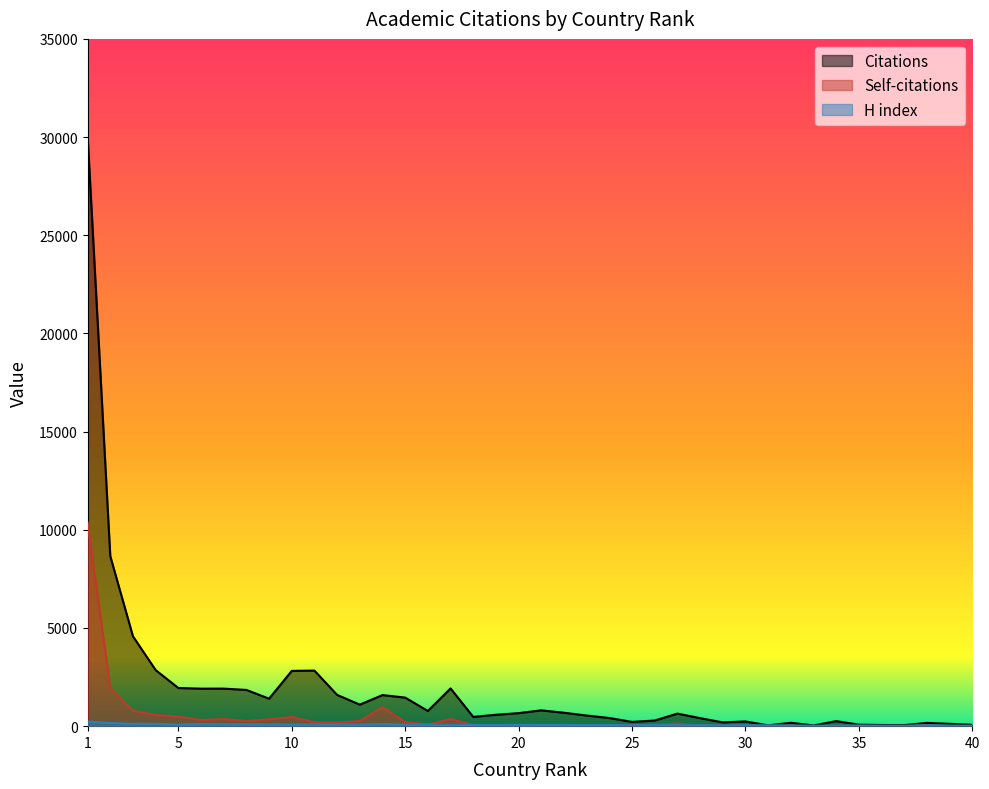

True or false: H index has more than 0 points higher than both neighbors.

True